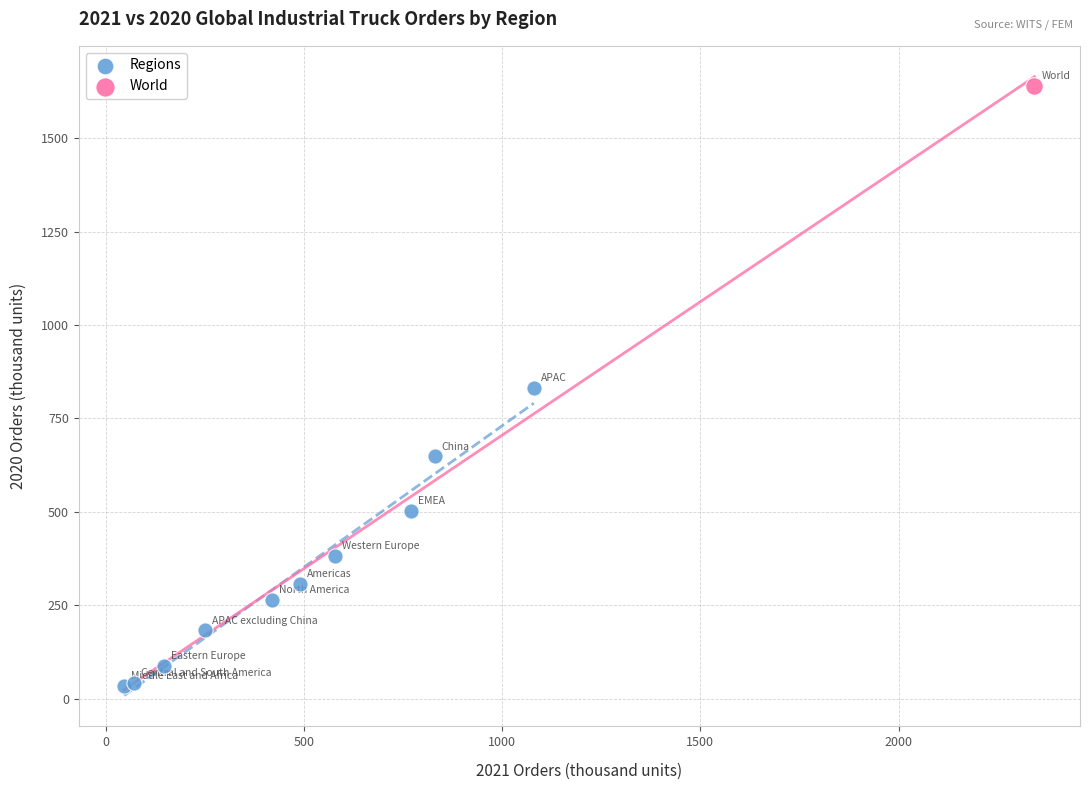

What are all the series names shown in the legend?

Regions, World